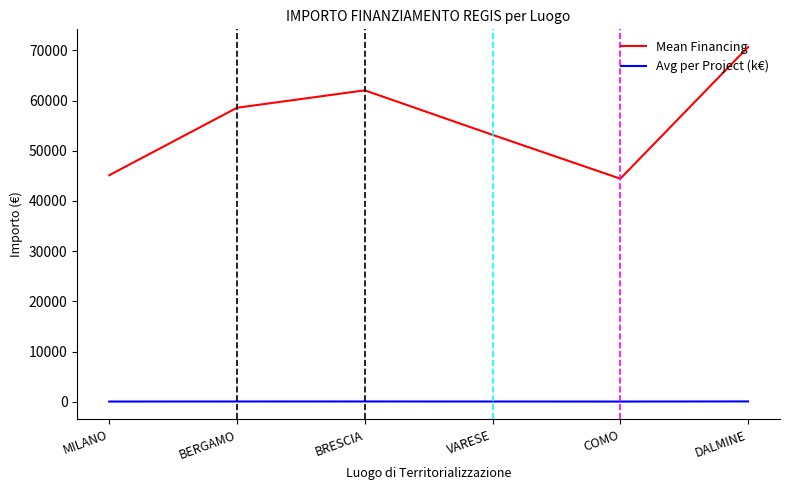

What is the spread (max minus min) of values at VARESE?

53125.2